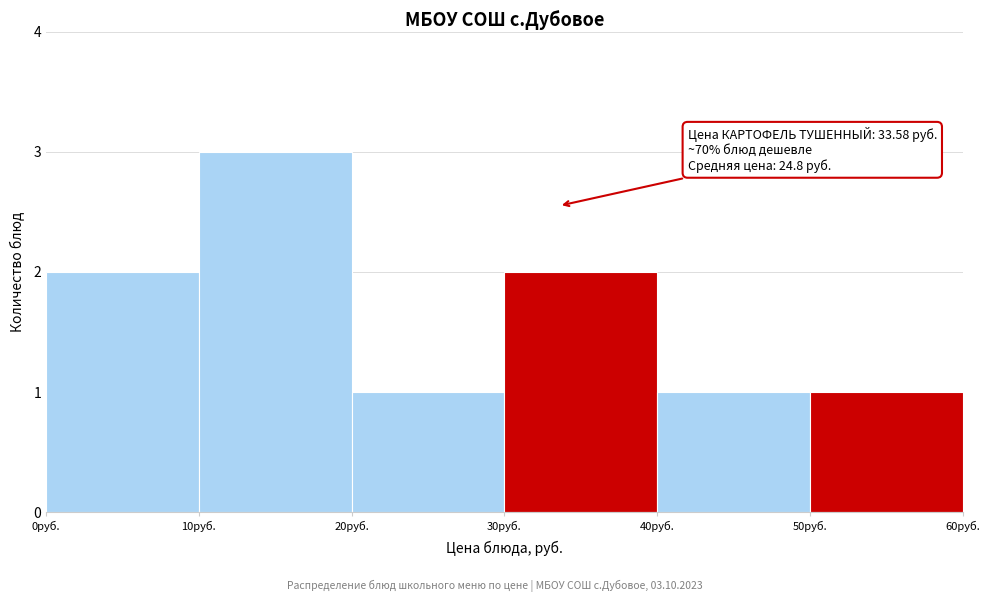

Over which range of the x-axis is the bar tallest?

10 to 20